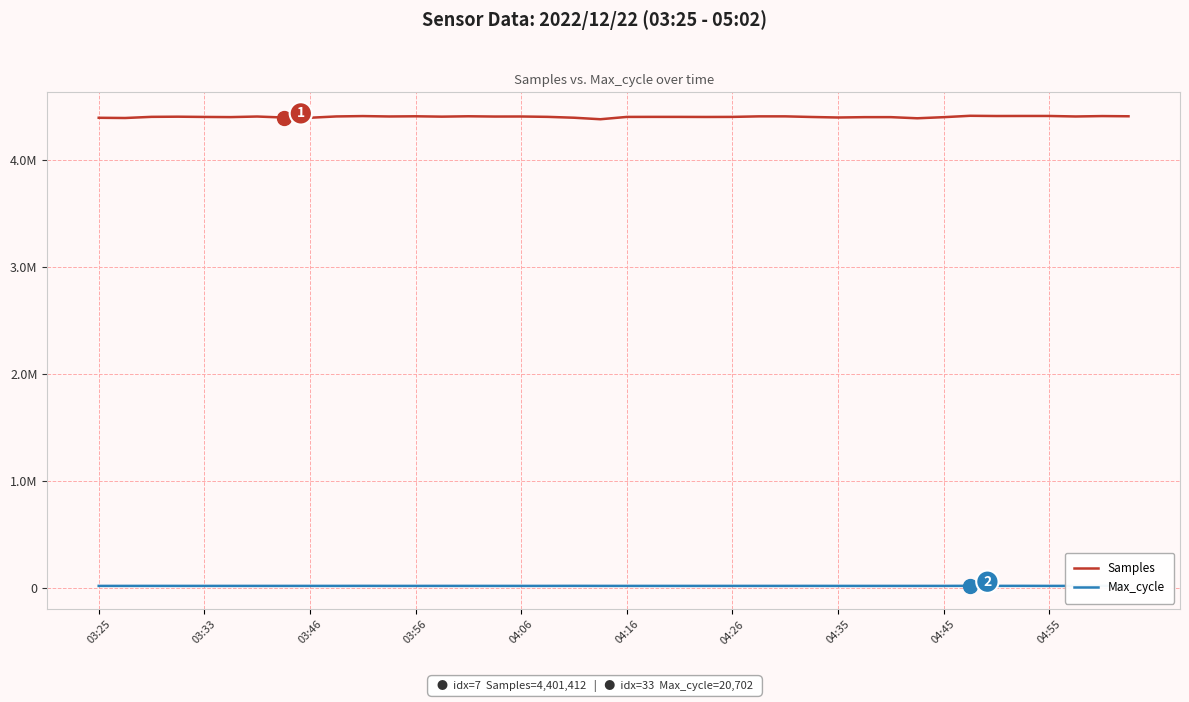

Reading left to right, list all the values displayed in this chart.

Samples: 4398965	4396907	4407695	4409196	4406856	4405302	4410735	4401412	4399282	4411516	4414916	4411224	4412997	4409634	4413066	4410518	4410991	4407631	4399503	4385327	4407106	4407480	4407307	4406589	4407222	4412263	4412310	4406410	4401629	4404877	4404948	4394350	4404684	4417605	4415566	4415963	4415952	4411174	4415015	4413078
Max_cycle: 20093	20077	20164	20117	20094	20101	20102	20090	20196	20130	20467	20081	20082	20194	20132	20098	20079	20144	20546	20153	20110	20094	20086	20094	20144	20093	20132	20240	20069	20057	20057	20067	20081	20702	20301	20564	20069	20120	20066	20095